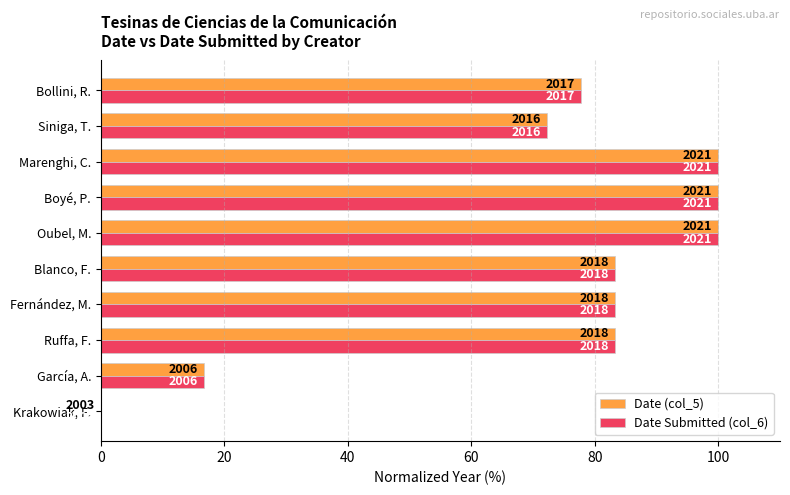

What are all the series names shown in the legend?

Date (col_5), Date Submitted (col_6)